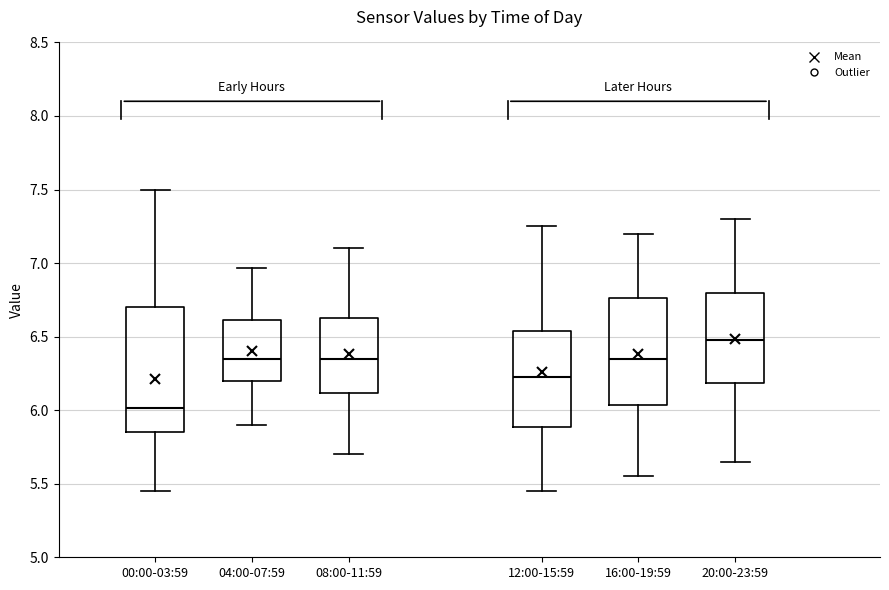

Where is the upper edge of the box for 12:00-15:59 on the y-axis? The values are not printed on the chart, so give them approximately, as read against the axis.

6.55